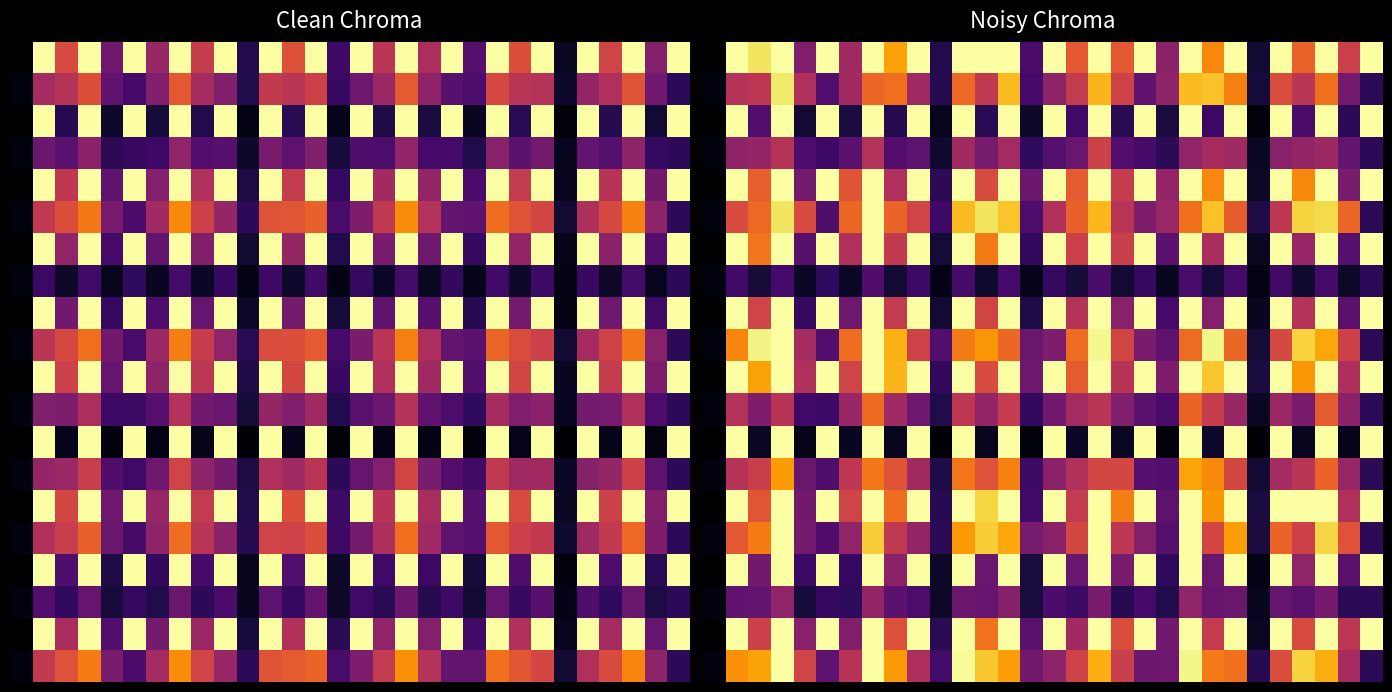

At which category is the sum across all series the highest?

3